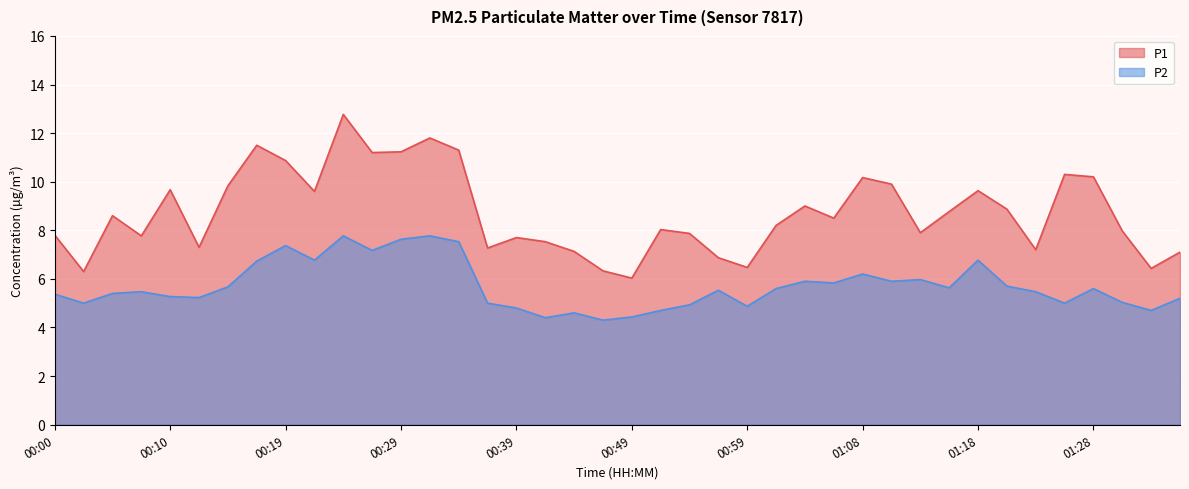

Which series has the largest total across all categories?

P1